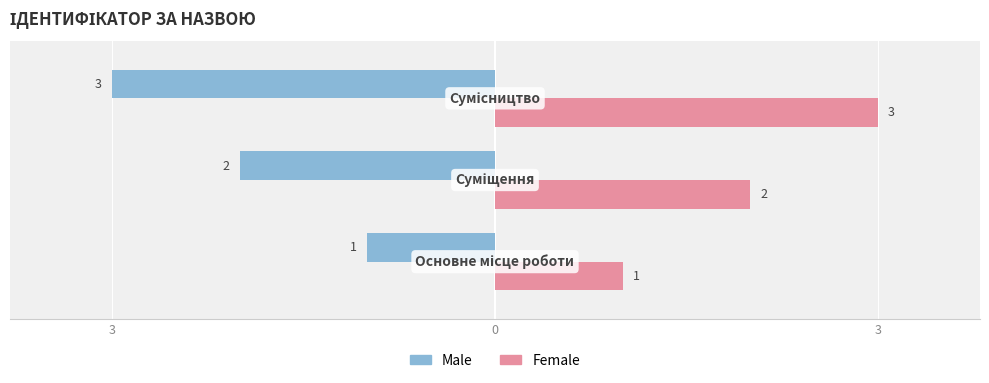

List the series in order of their peak value, highest first.

Female, Male